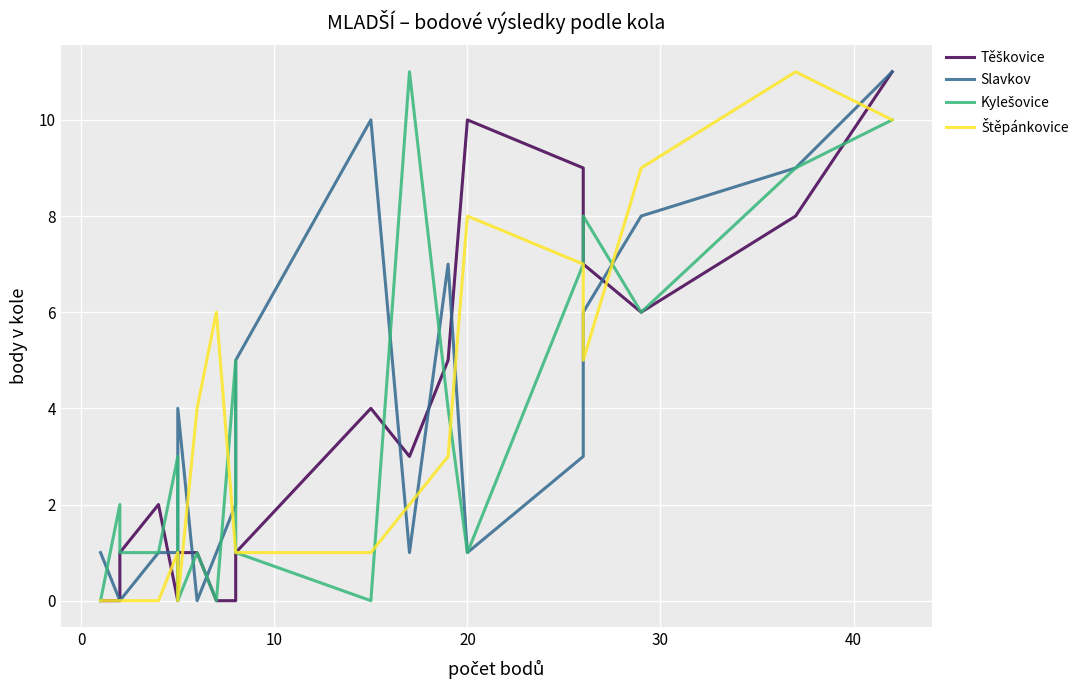

What is the sum of all Slavkov values?

71